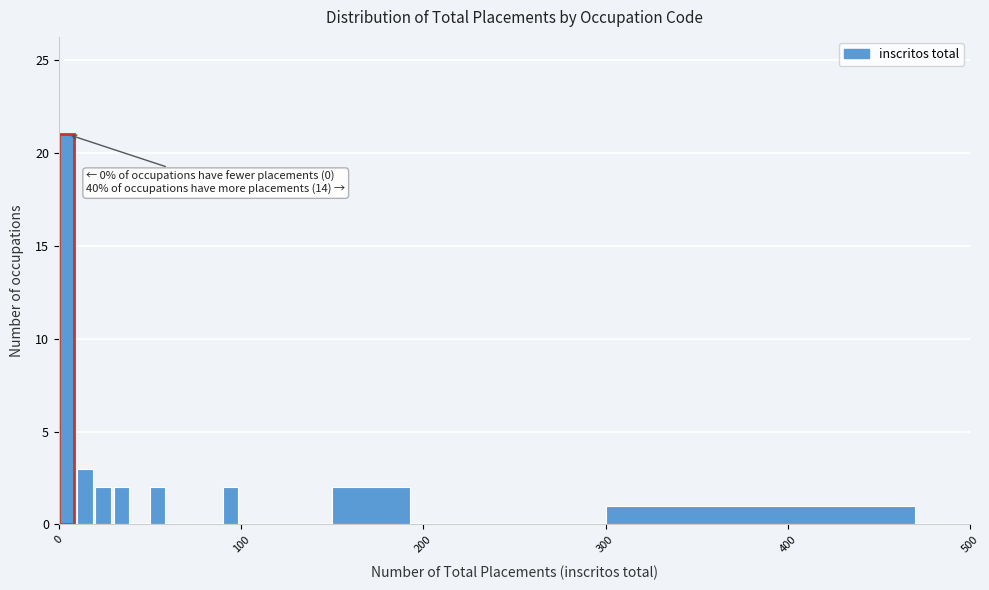

Read against the x-axis, roughly where is the centre of the tallest bar?

0